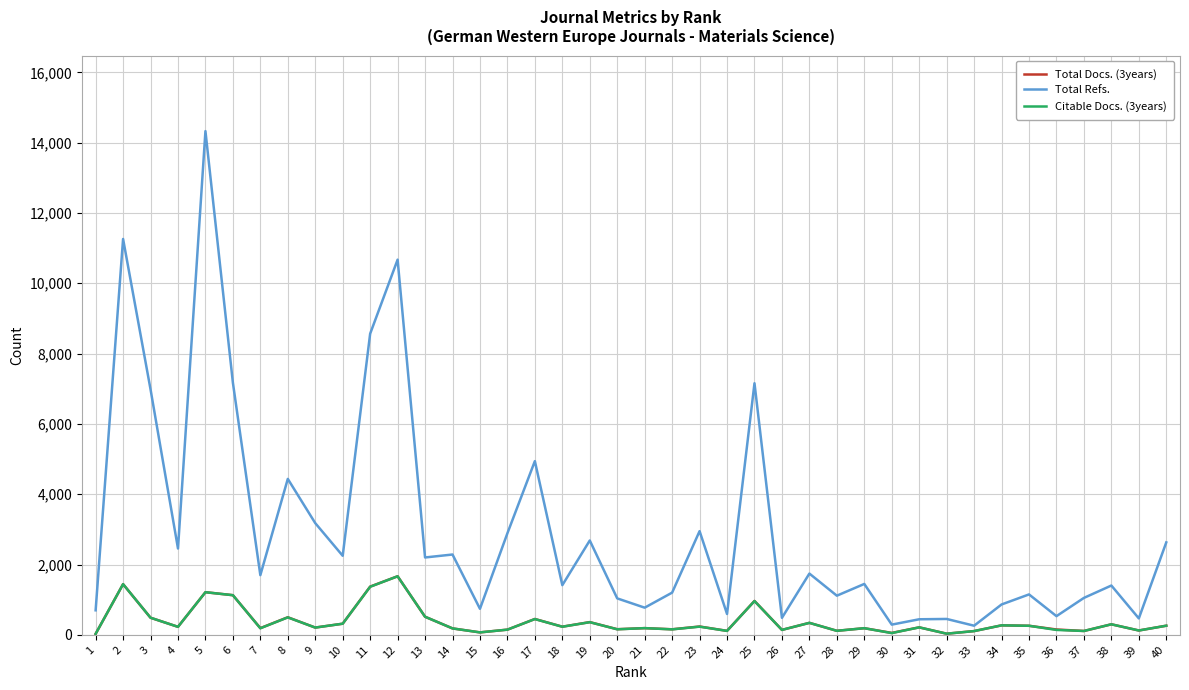

Which series has the largest total across all categories?

Total Refs.